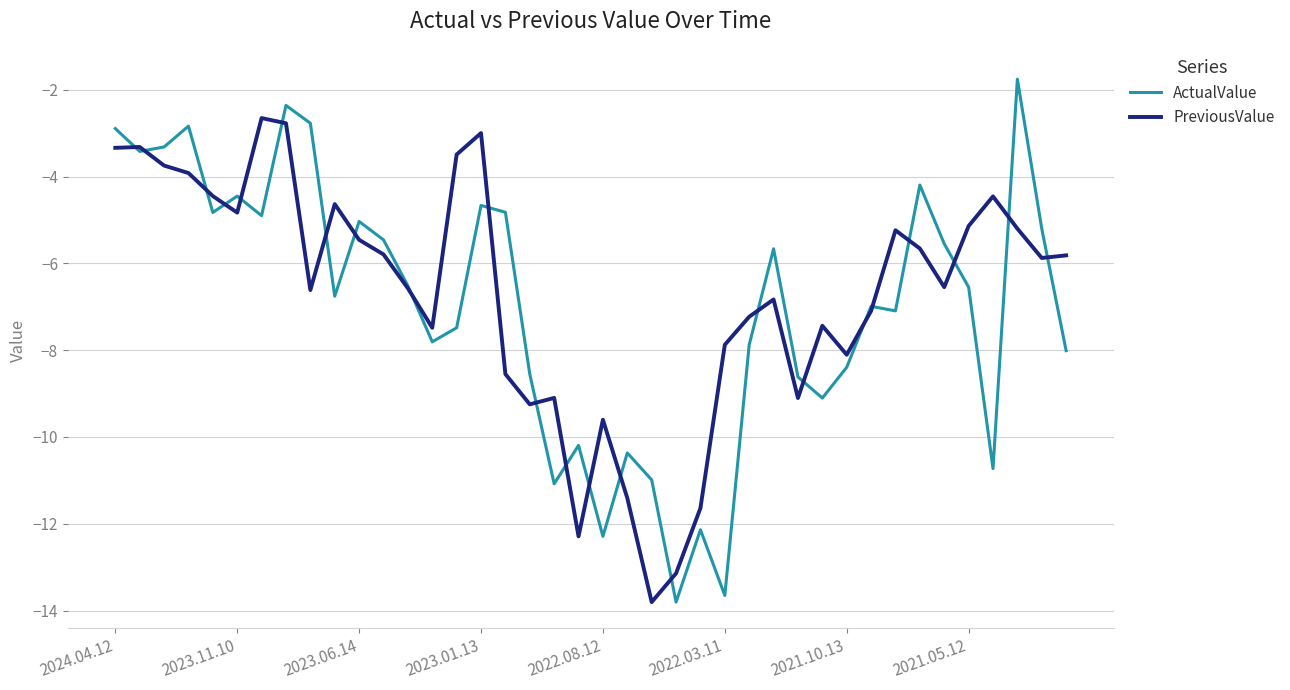

What is the minimum value for PreviousValue?

-13.8